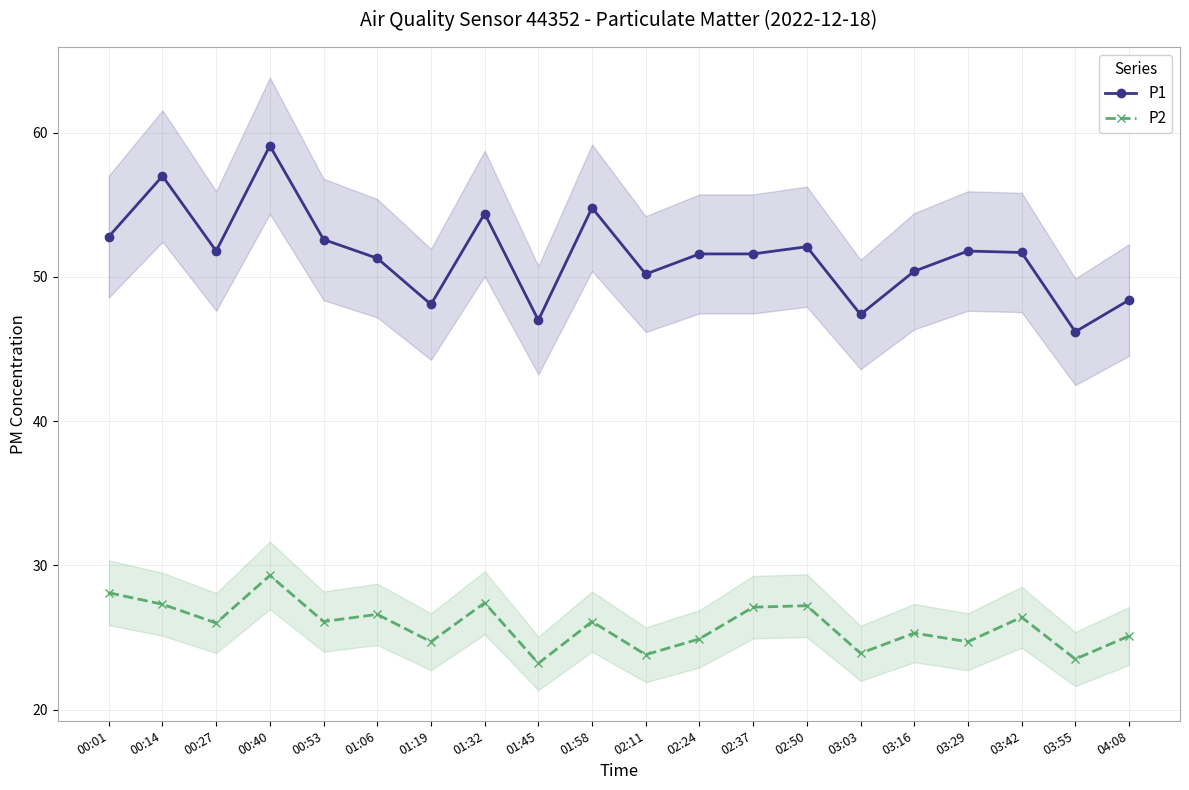

Reading left to right, extract all data points from this chart.

P1: 52.8	57.0	51.8	59.1	52.6	51.3	48.1	54.4	47.0	54.8	50.2	51.6	51.6	52.1	47.4	50.4	51.8	51.7	46.2	48.4
P2: 28.1	27.3	26.0	29.3	26.1	26.6	24.7	27.4	23.2	26.1	23.8	24.9	27.1	27.2	23.9	25.3	24.7	26.4	23.5	25.1